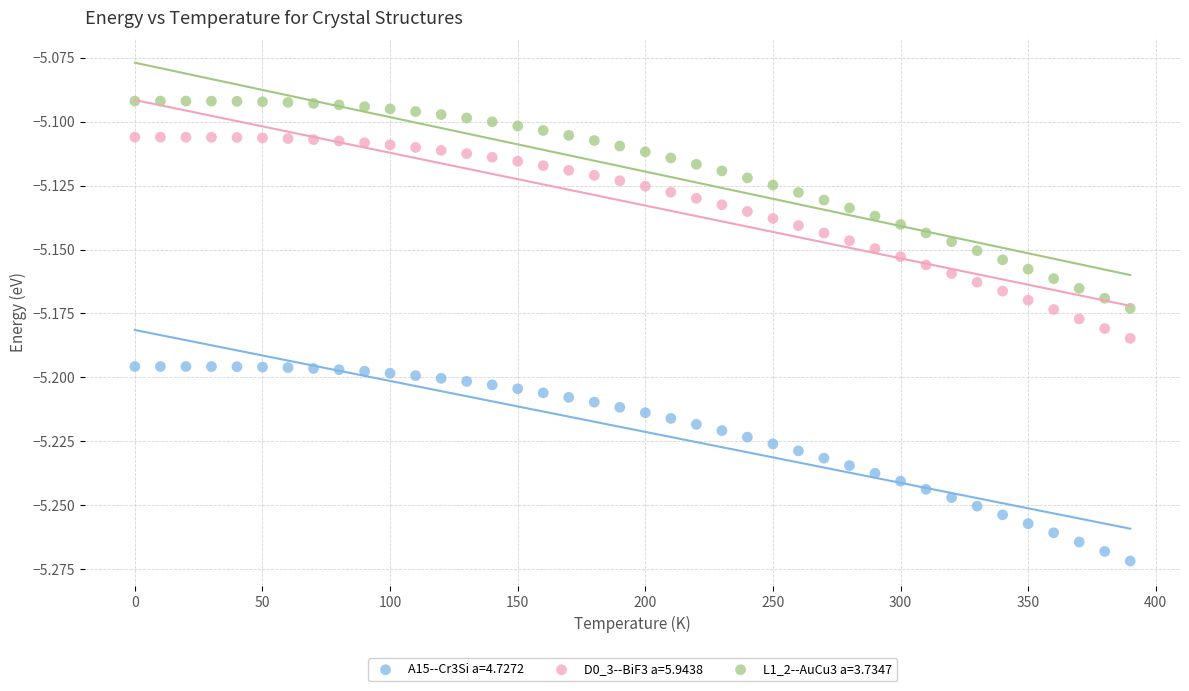

Across all data points, what is the range of X values (max minus min)?

390.0